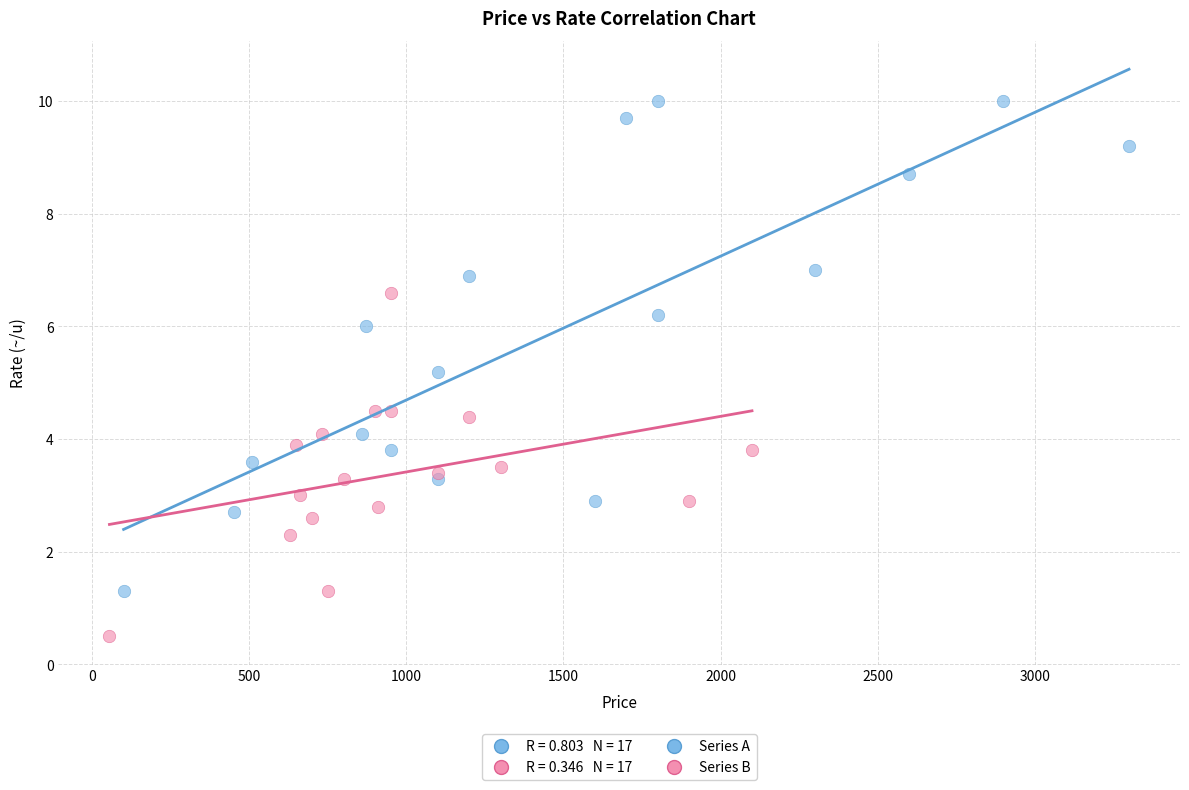

Which series contains the lowest Y value?

Series B